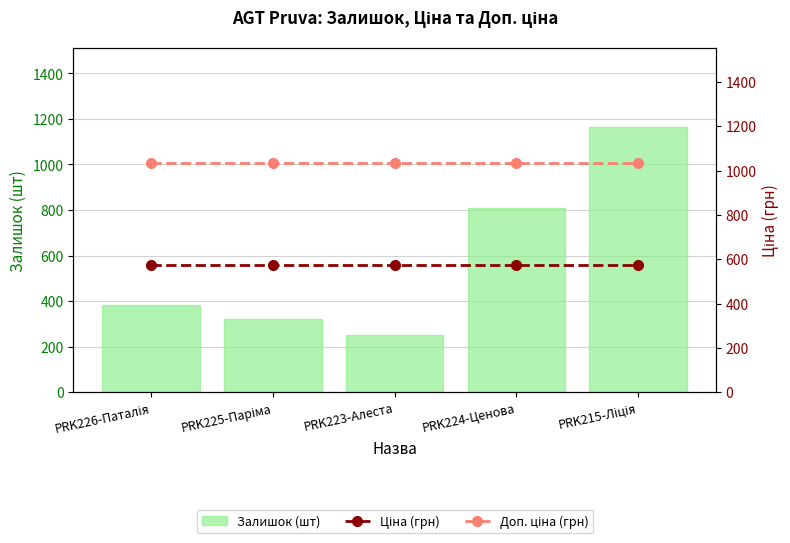

Reading left to right, transcribe all the data shown in this chart.

Залишок (шт): 381.0	322.0	249.0	810.0	1162.0
Ціна (грн): 573.5	573.5	573.5	573.5	573.5
Доп. ціна (грн): 1035.1	1035.1	1035.1	1035.1	1035.1